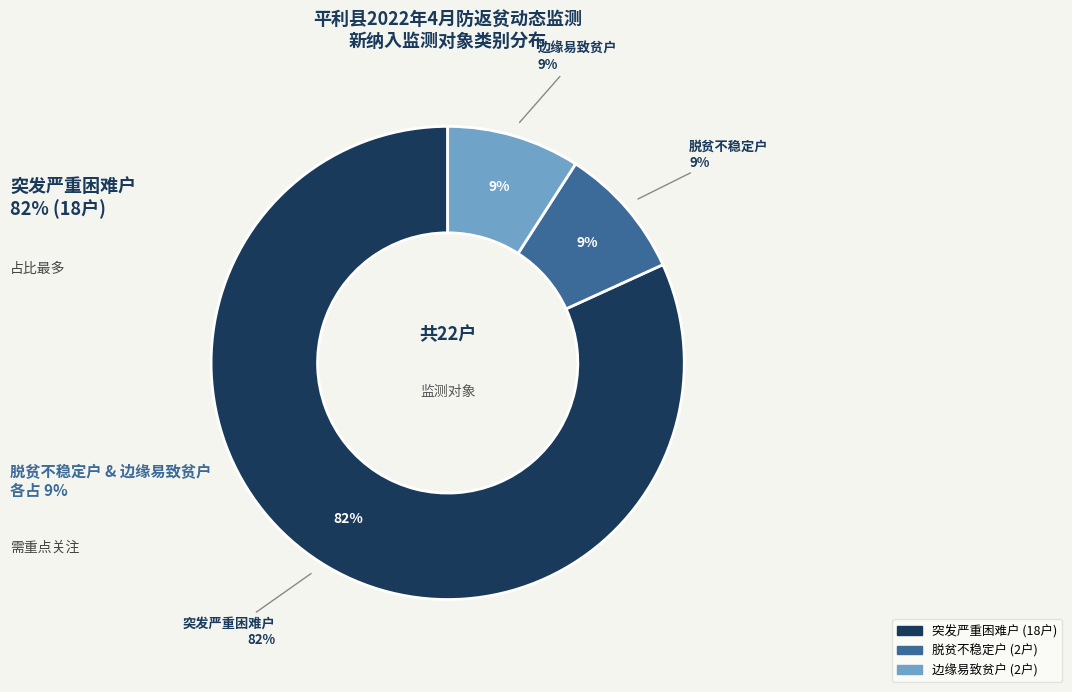

Do 脱贫不稳定户 and 突发严重困难户 together represent more than half of the pie?

Yes